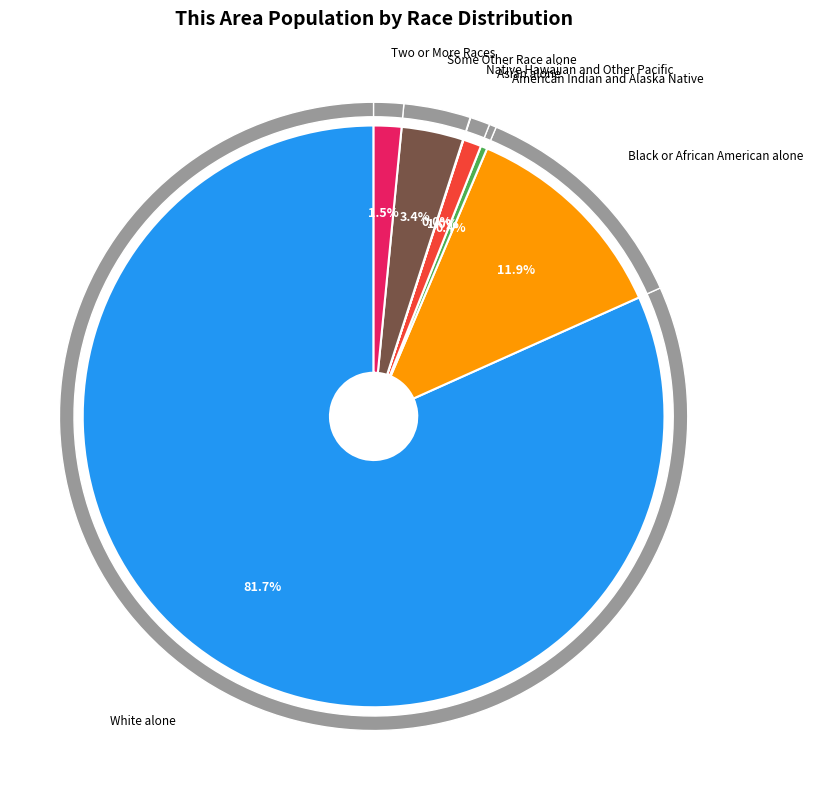

What percentage is NOT represented by Black or African American alone?

88.1%